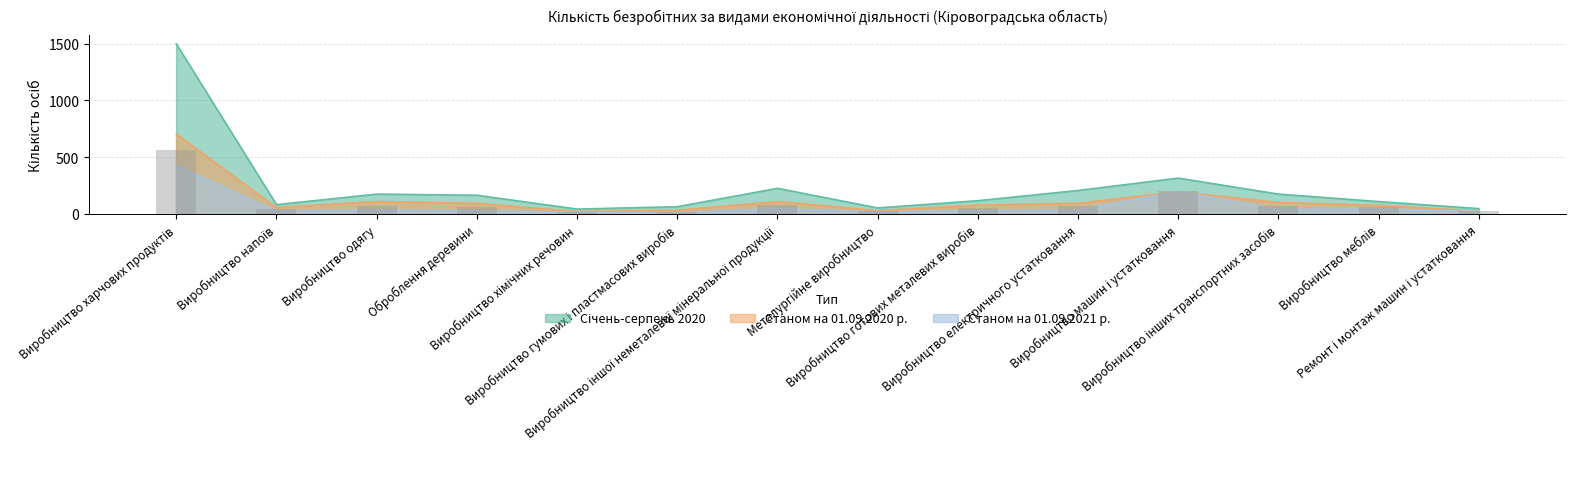

Are the bars grouped side by side (vs. stacked)?

Yes